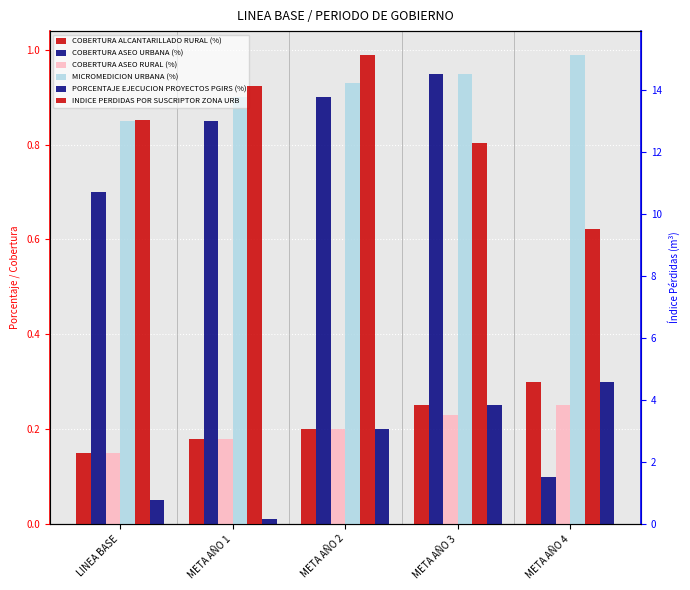

What are all the series names shown in the legend?

COBERTURA ALCANTARILLADO RURAL (%), COBERTURA ASEO URBANA (%), COBERTURA ASEO RURAL (%), MICROMEDICION URBANA (%), PORCENTAJE EJECUCION PROYECTOS PGIRS (%), INDICE PERDIDAS POR SUSCRIPTOR ZONA URB